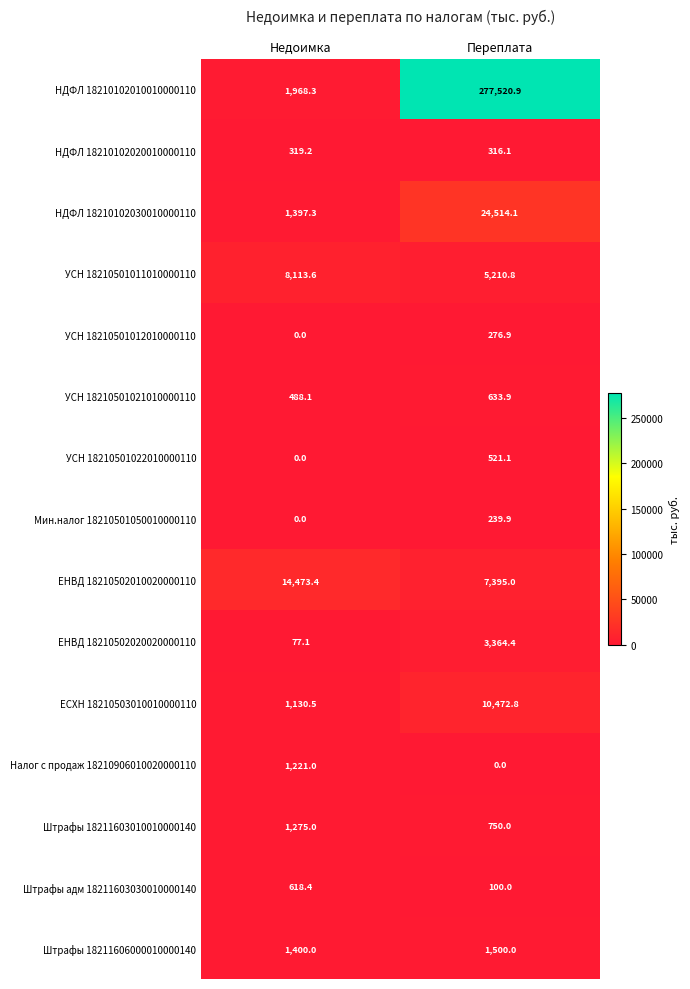

Which series has the largest range (max minus min)?

НДФЛ 18210102010010000110